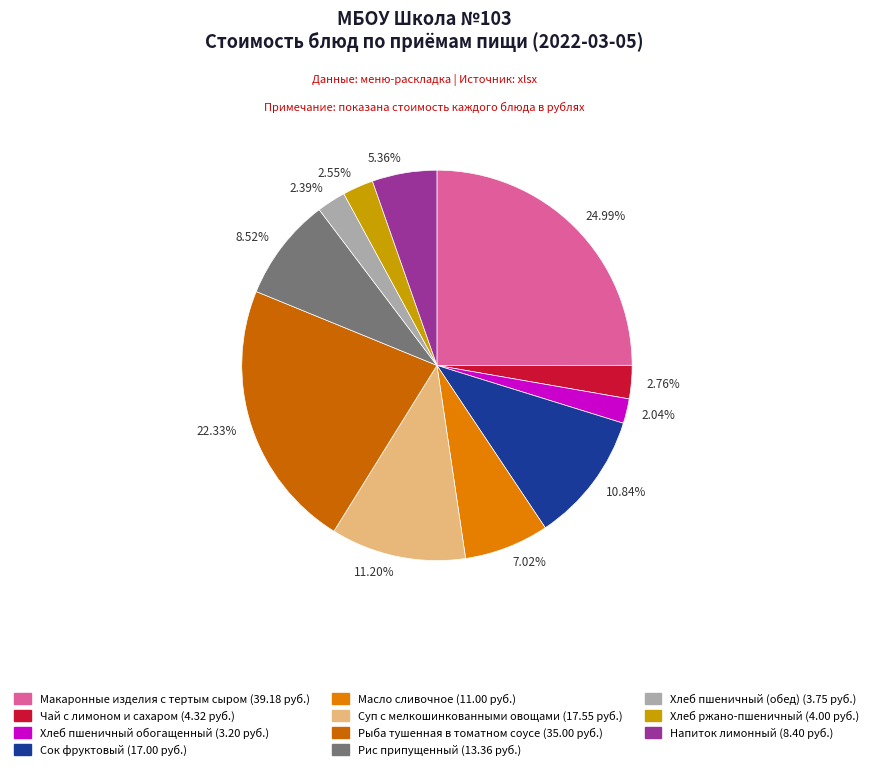

Which has a higher value, 7.02% or 10.84%?

10.84%